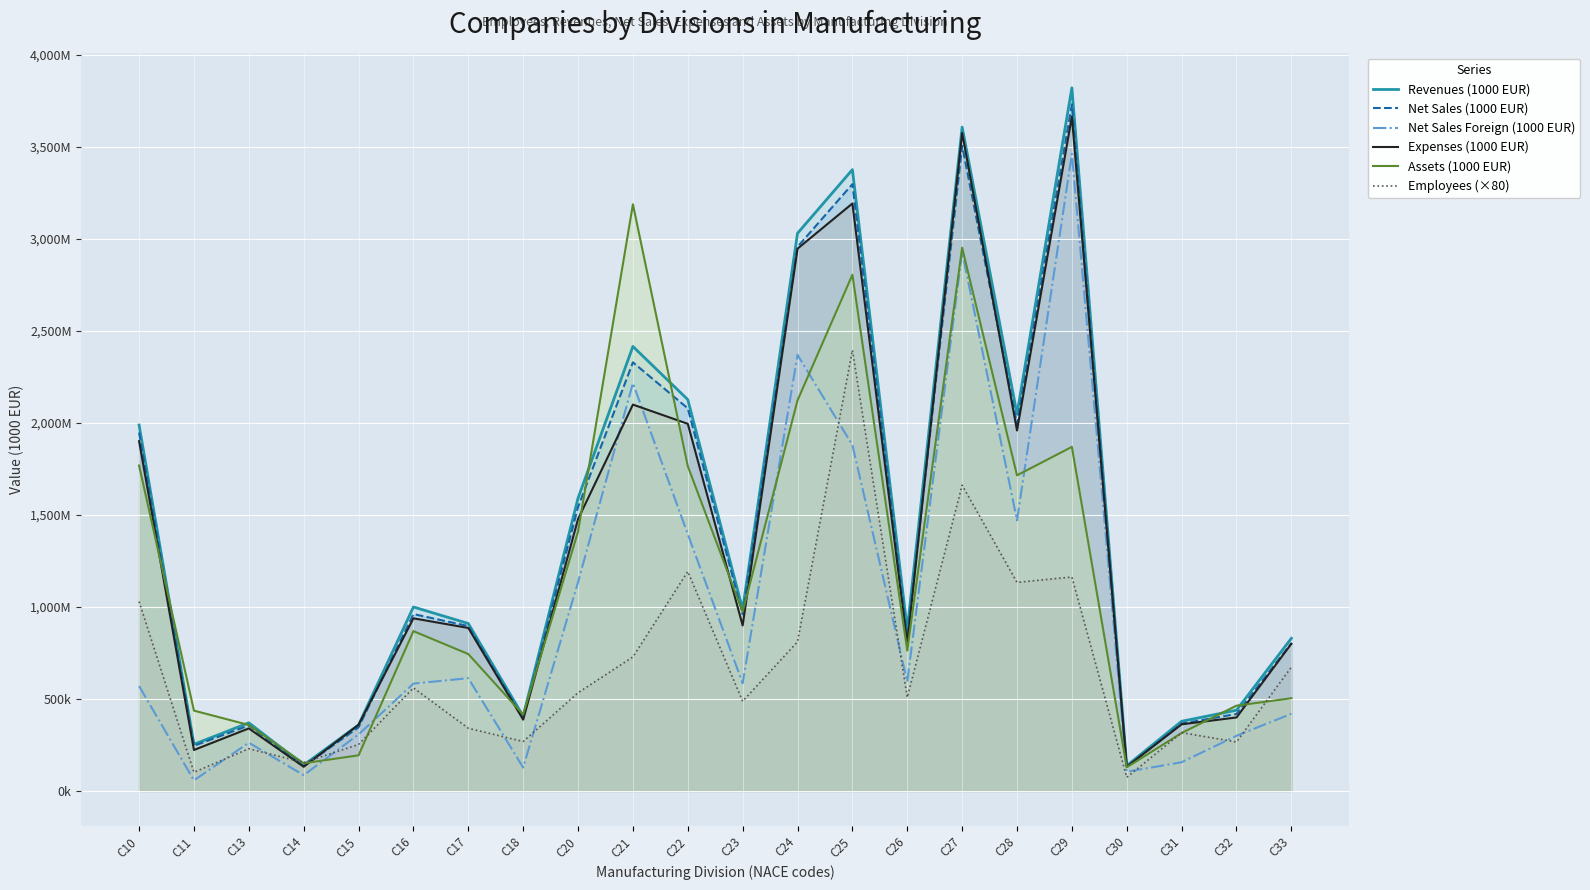

What is the spread (max minus min) of values at C13?

140715